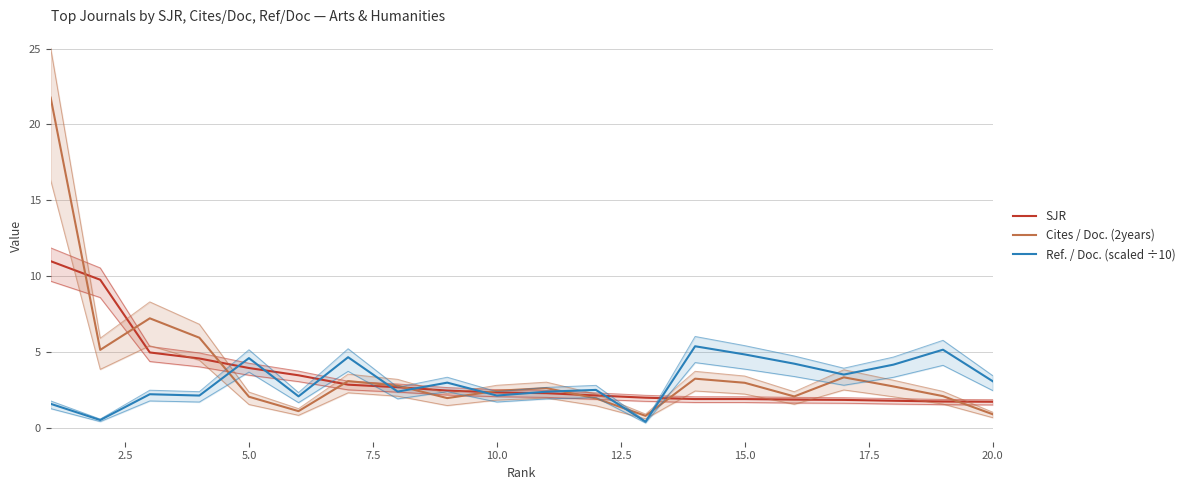

What is the average value of the SJR series?

3.4